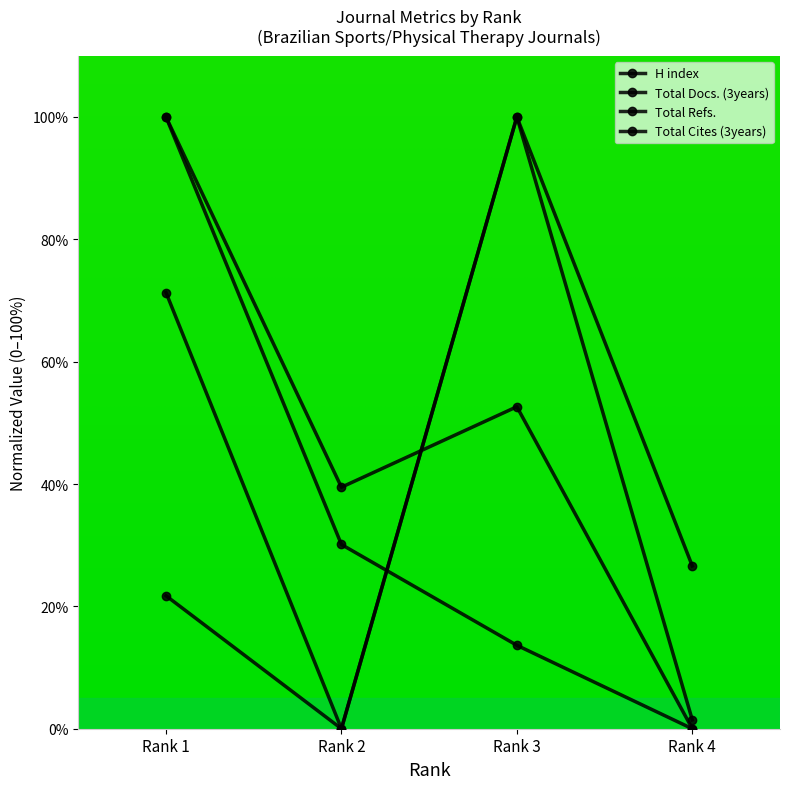

Which series changed the most between Rank 2 and Rank 4?

H index